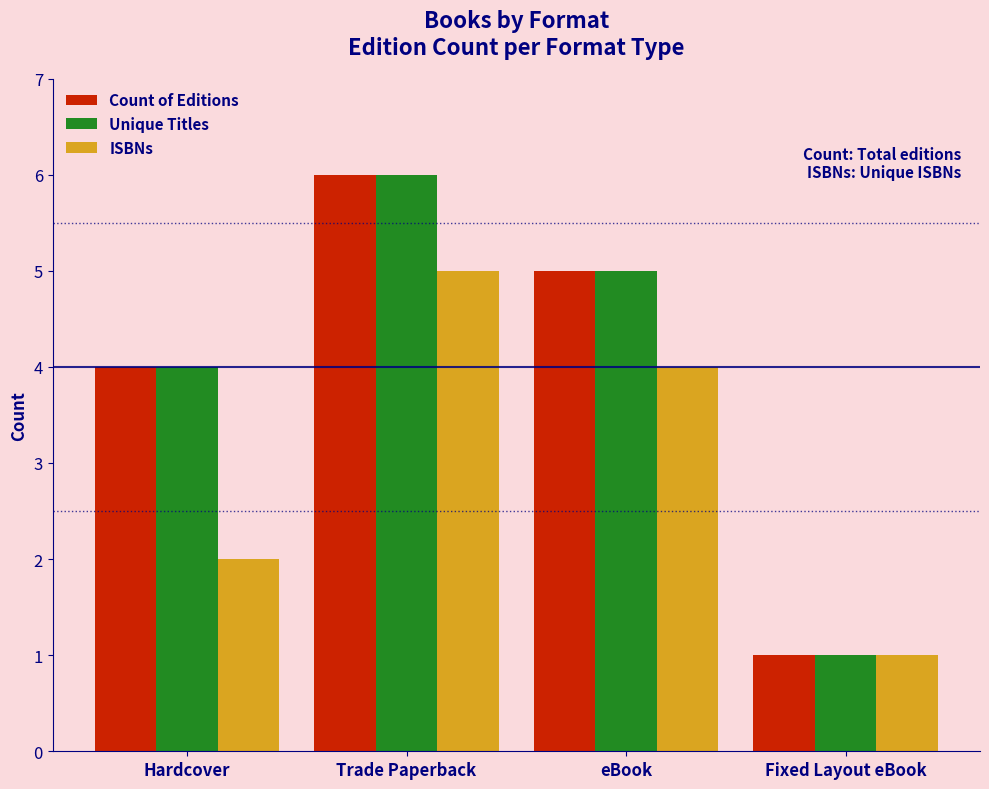

Reading left to right, list all the values displayed in this chart.

Count of Editions: 4	6	5	1
Unique Titles: 4	6	5	1
ISBNs: 2	5	4	1